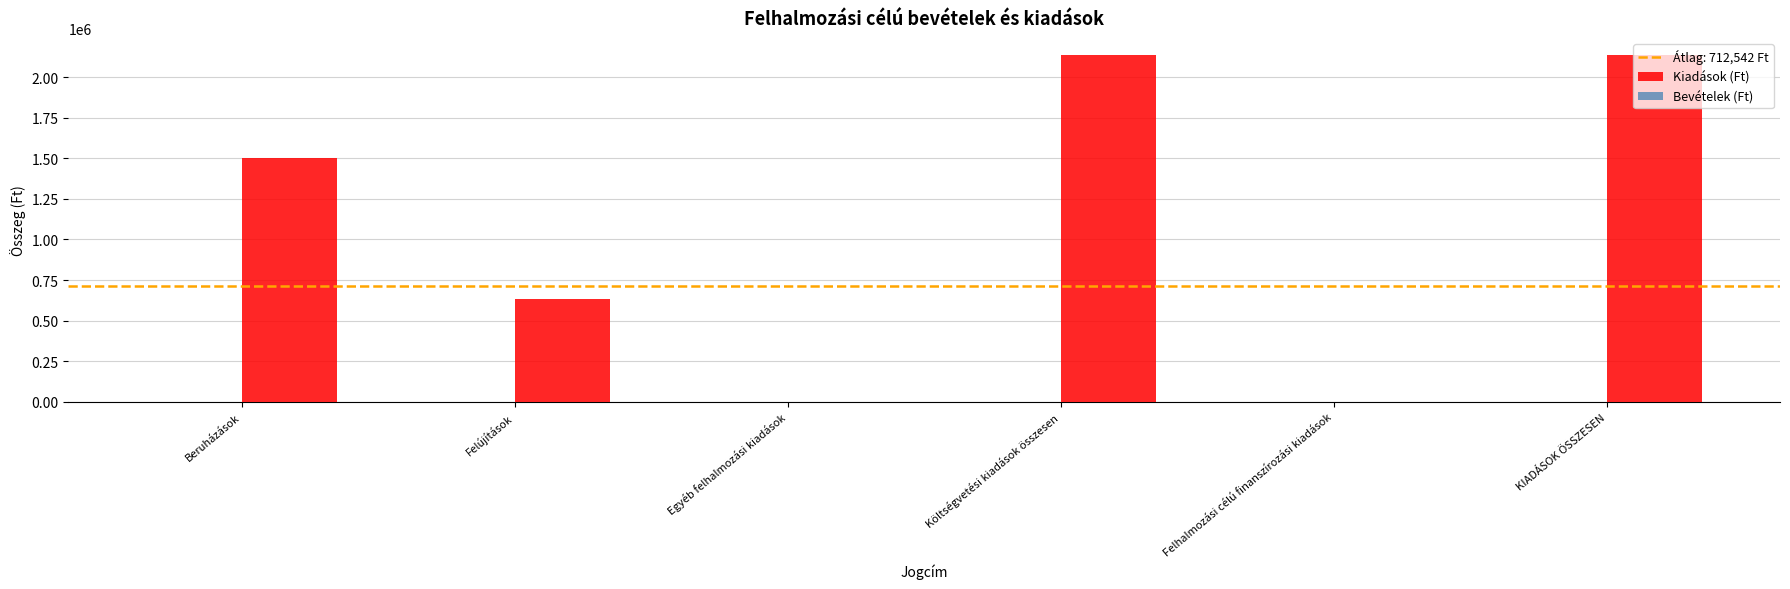

What is the greatest value displayed?

2135252